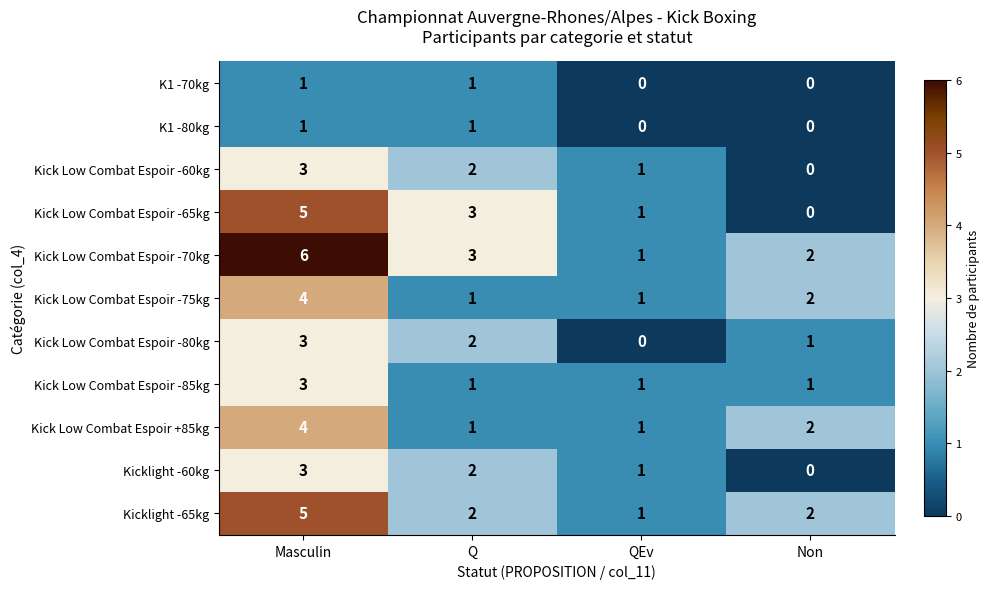

At which label does Kick Low Combat Espoir -60kg reach its peak?

Masculin